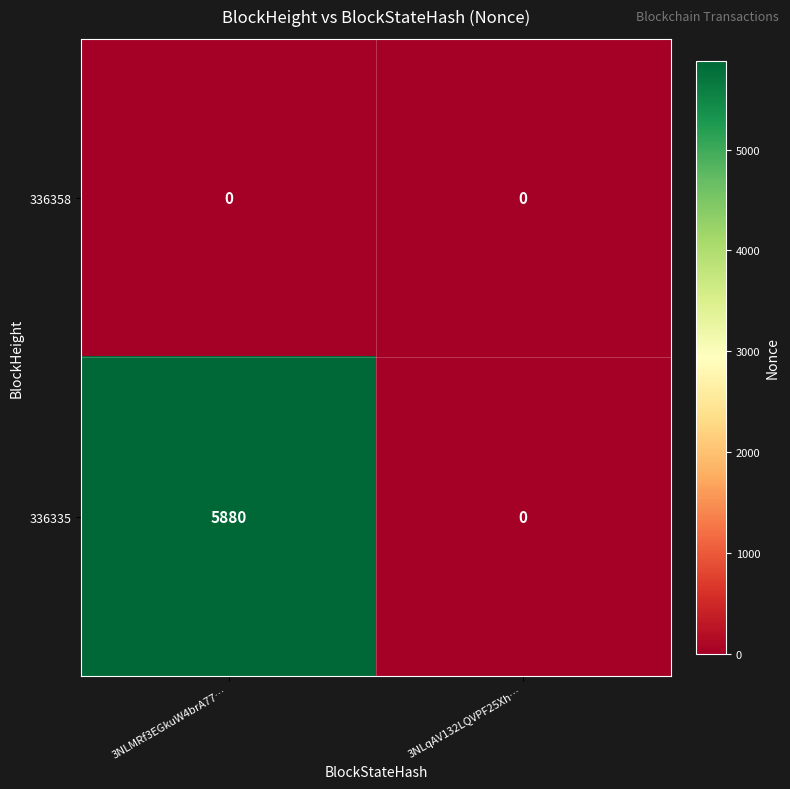

What is the difference between the highest and lowest values at 3NLMRf3EGkuW4brA77…?

5880